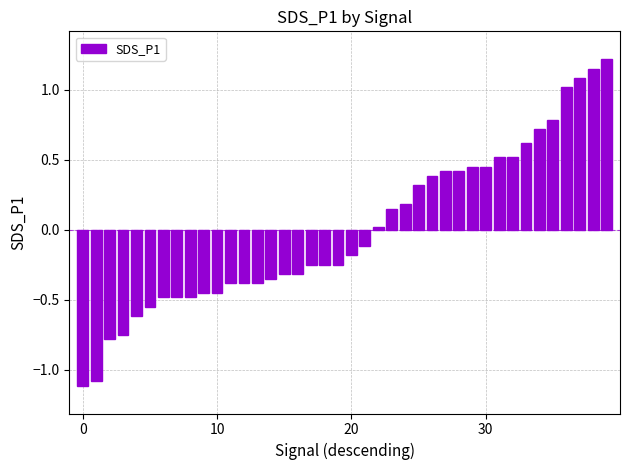

What is the smallest value displayed?

-1.1